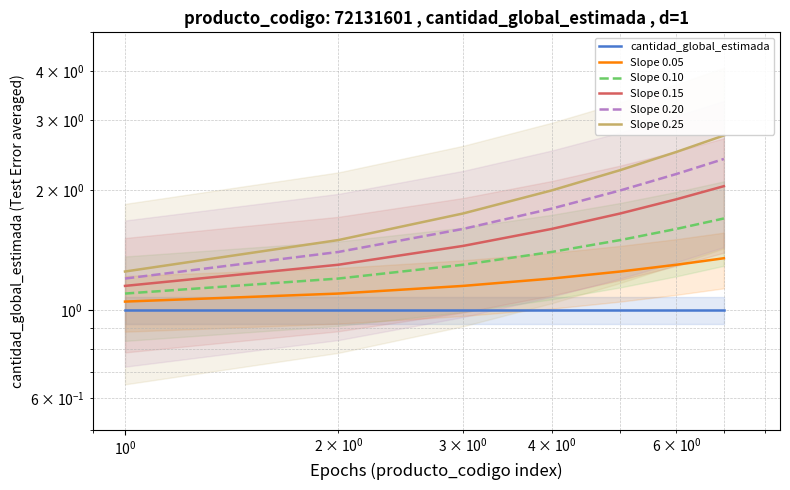

At how many categories does at least one series exceed 2?

3